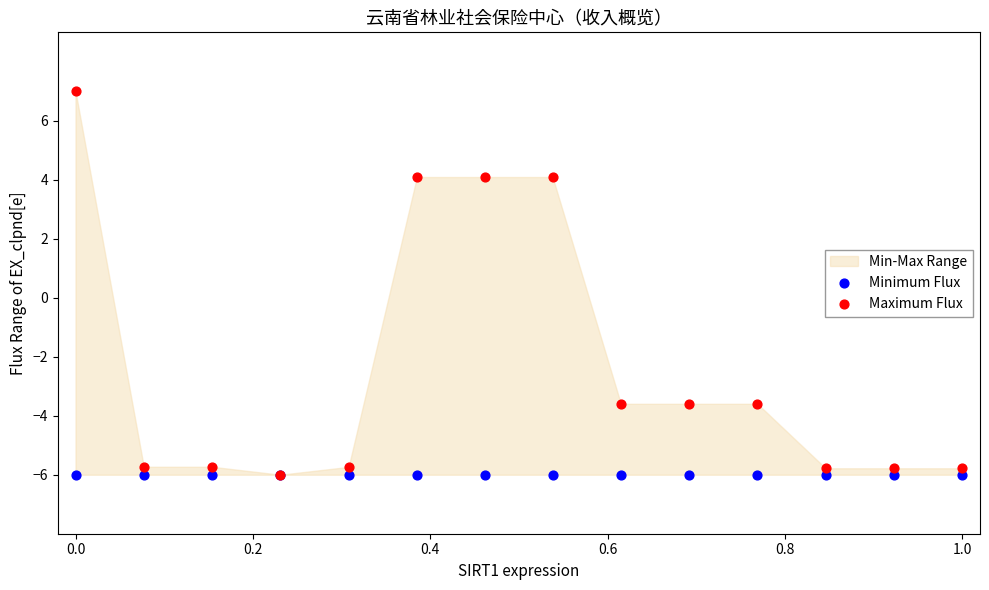

Which series reaches the maximum Y coordinate?

Maximum Flux